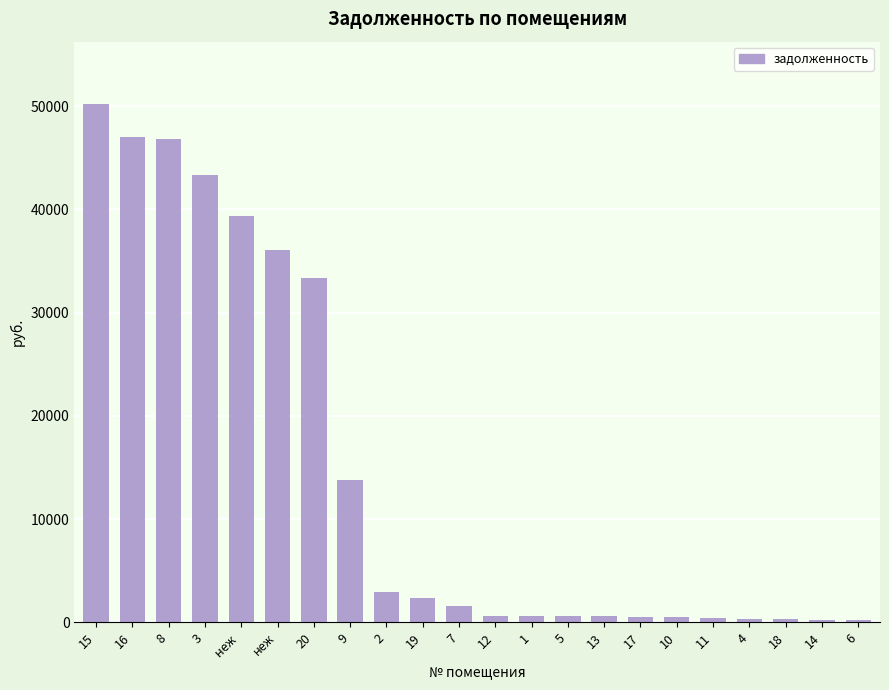

What is the label of the 14th bar from the right?

2